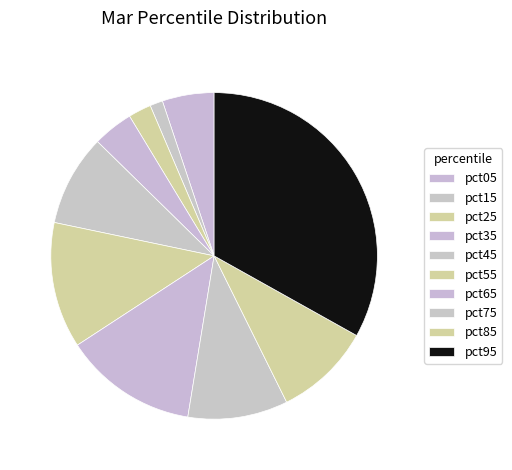

To the nearest percent, what is the difference between the pct65 and pct05 slice percentages?

8%